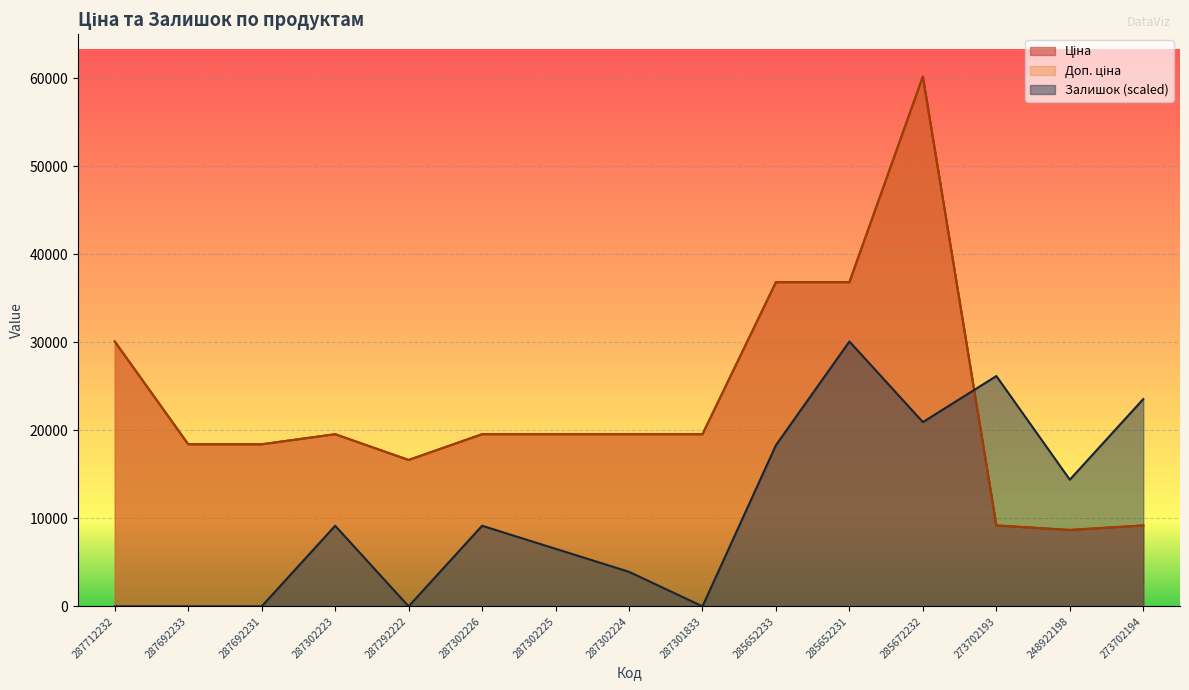

Where is Залишок nearest to the value 15051?

248922198